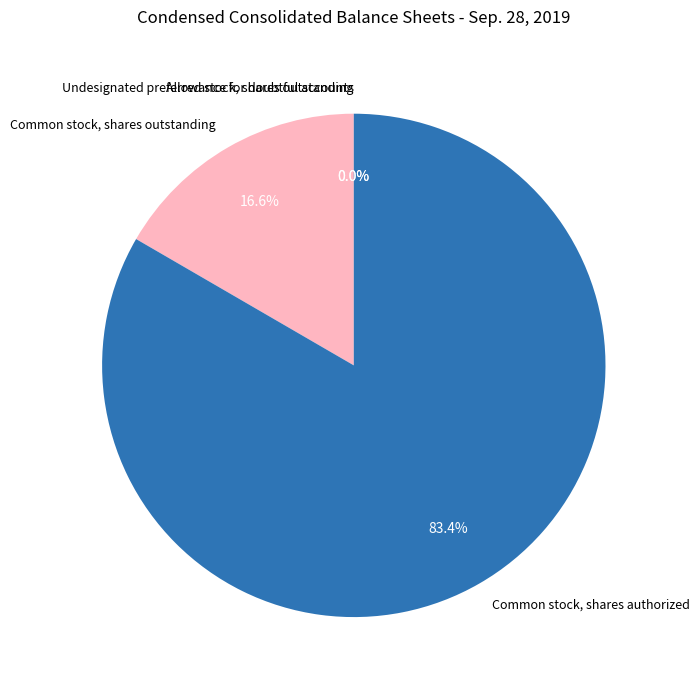

What portion of the pie excludes Allowance for doubtful accounts?

100.0%